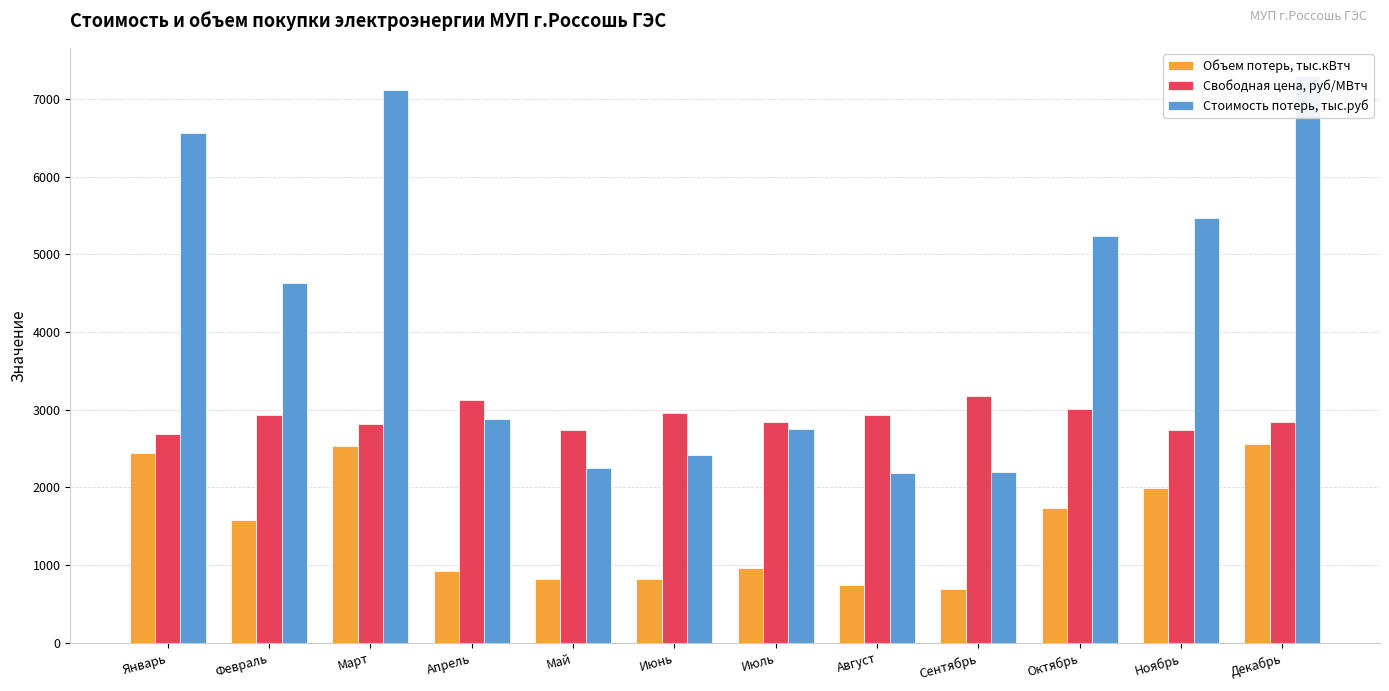

What are all the series names shown in the legend?

Объем потерь, тыс.кВтч, Свободная цена, руб/МВтч, Стоимость потерь, тыс.руб